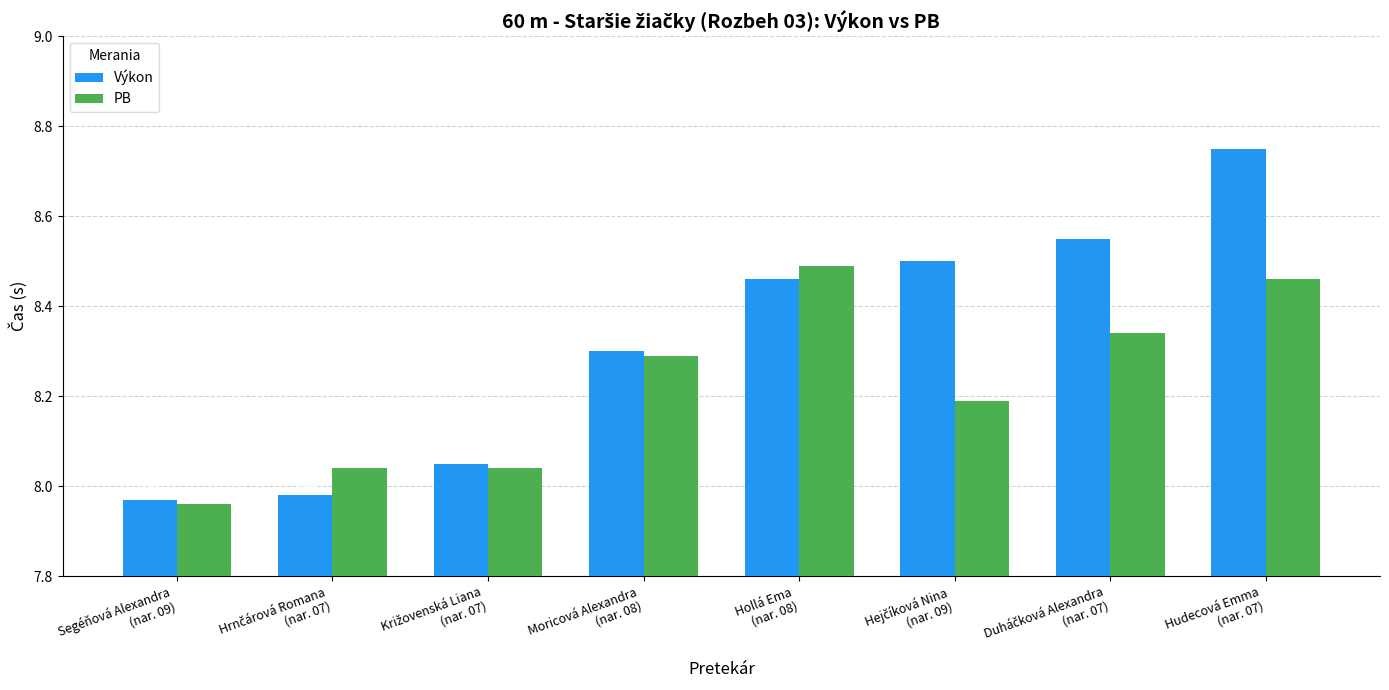

List the series in order of their overall mean, highest first.

Výkon, PB